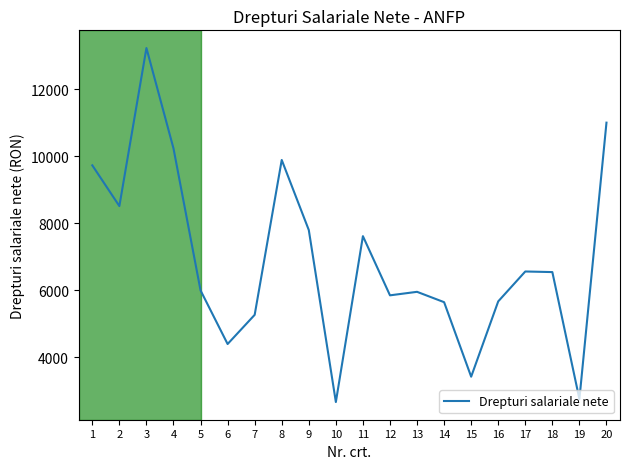

True or false: the data shows 3134 at 16.

False